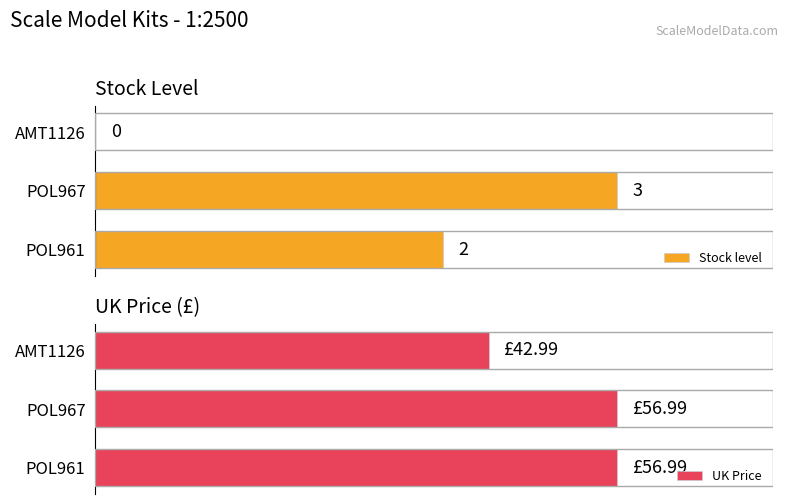

At which label is Stock level closest to 1?

AMT1126